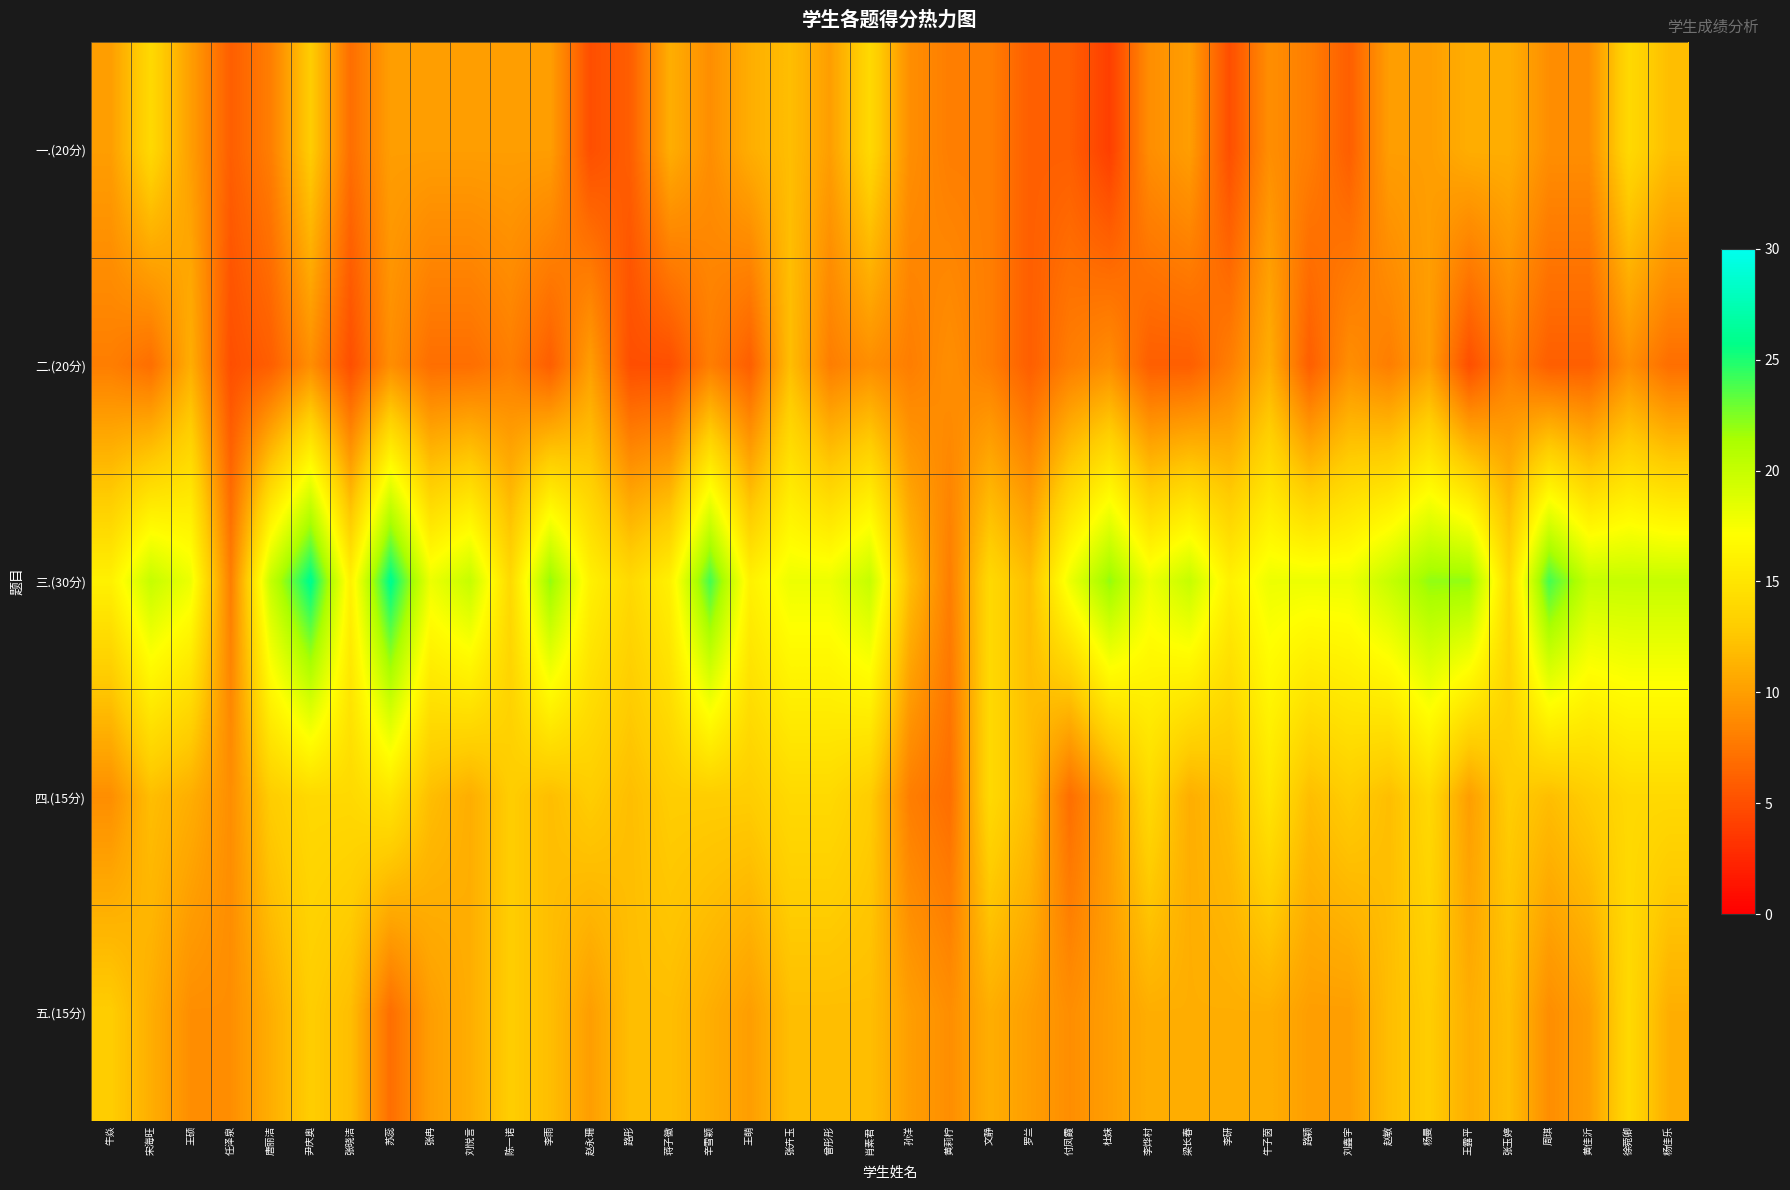

Count the number of data series in this chart.

5